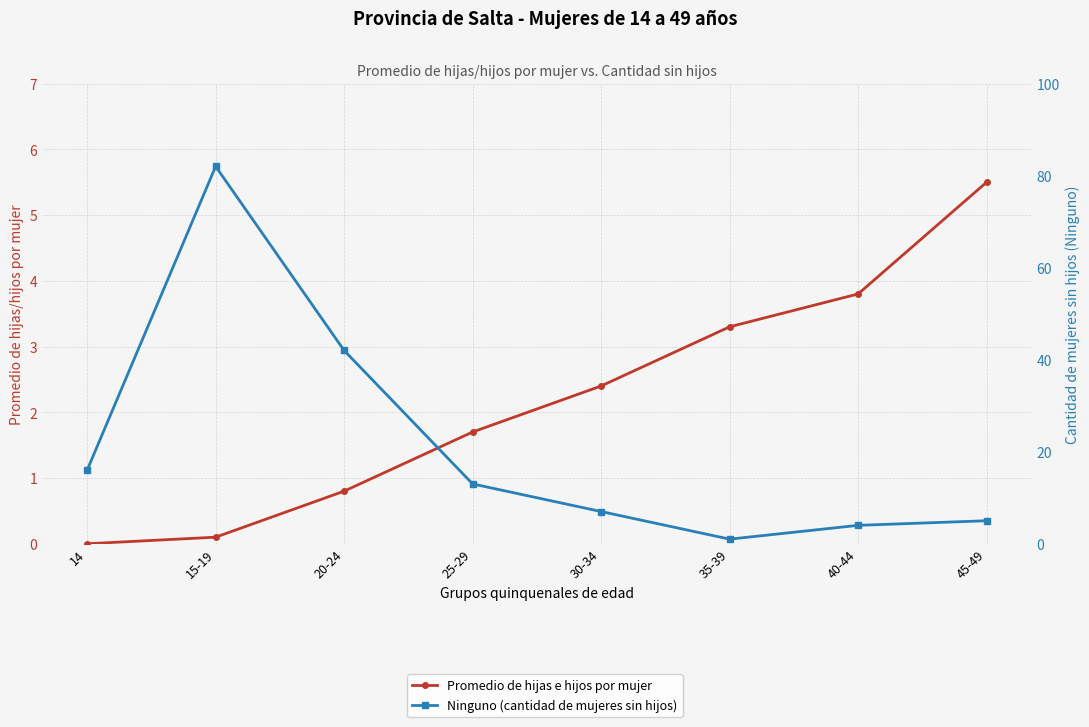

How many values in the Promedio de hijas e hijos por mujer series exceed 2?

4